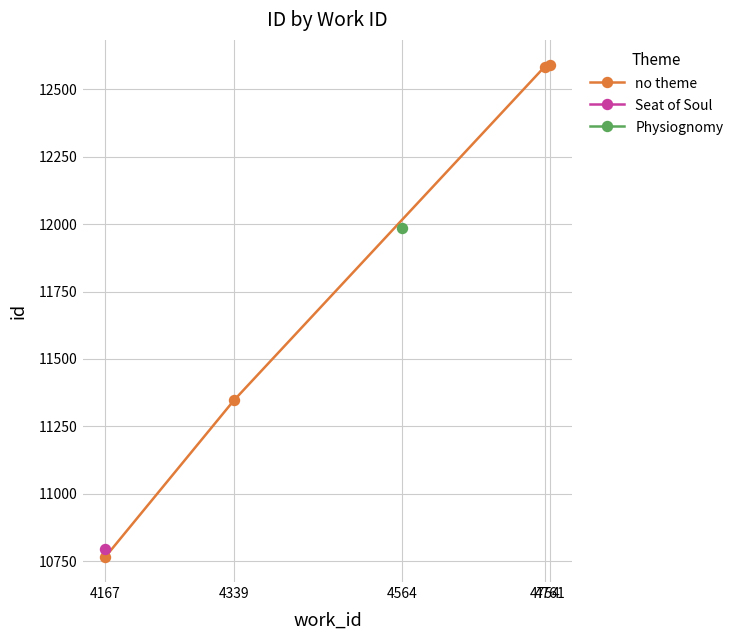

What is the value of the no theme point at the 2nd from the left?

11346